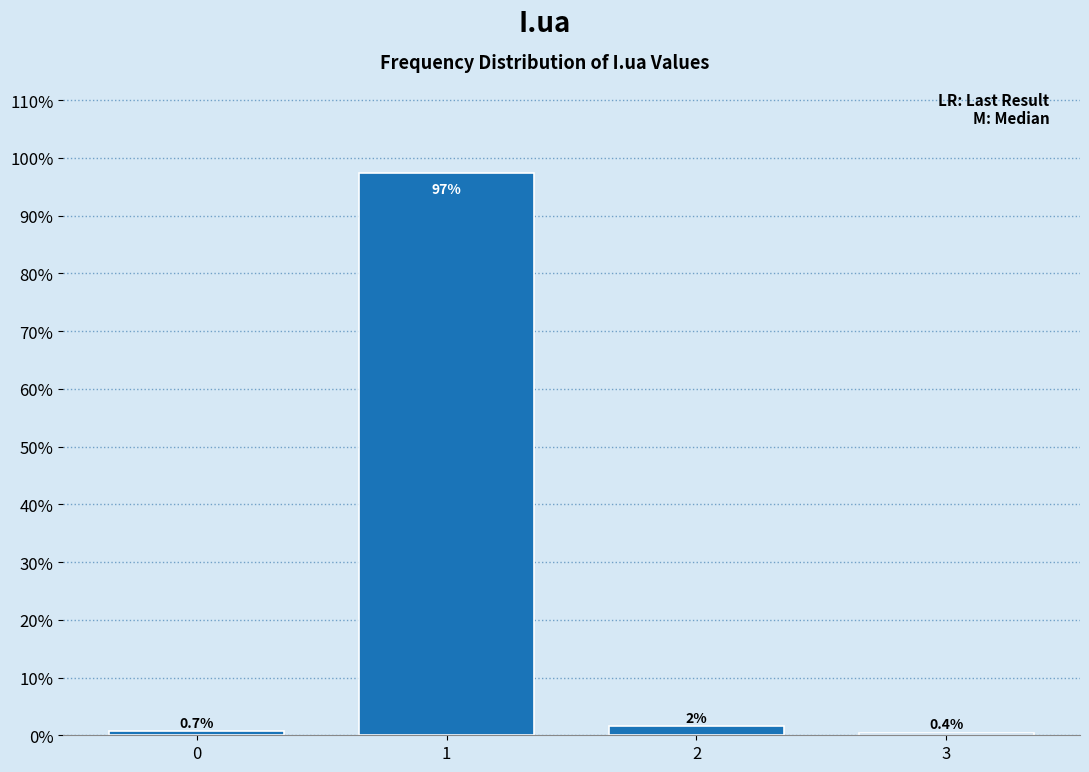

What is the average value?

25.0